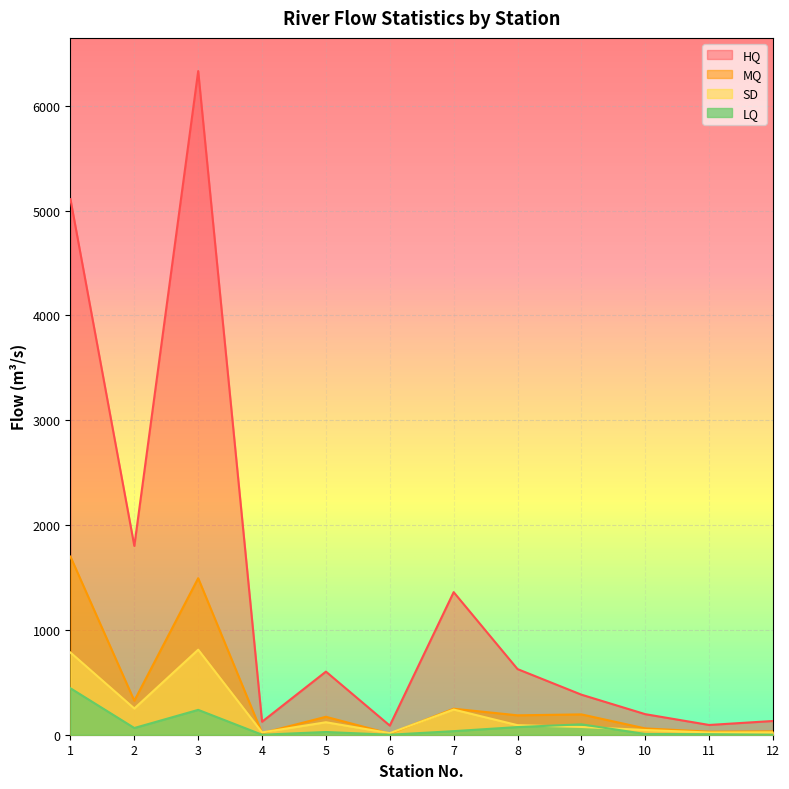

What is the value of the SD point at the 4th from the left?

22